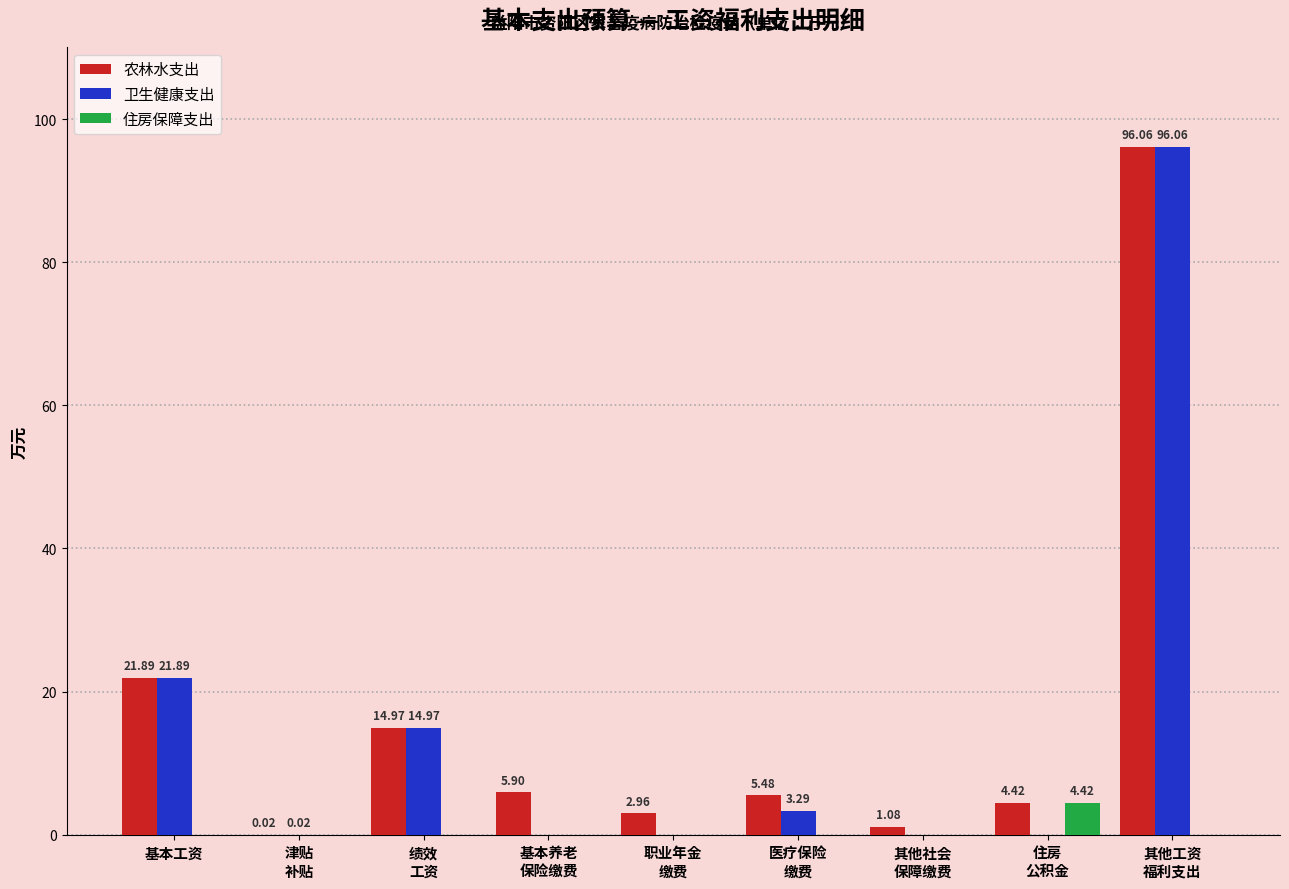

Which series has the largest total across all categories?

农林水支出